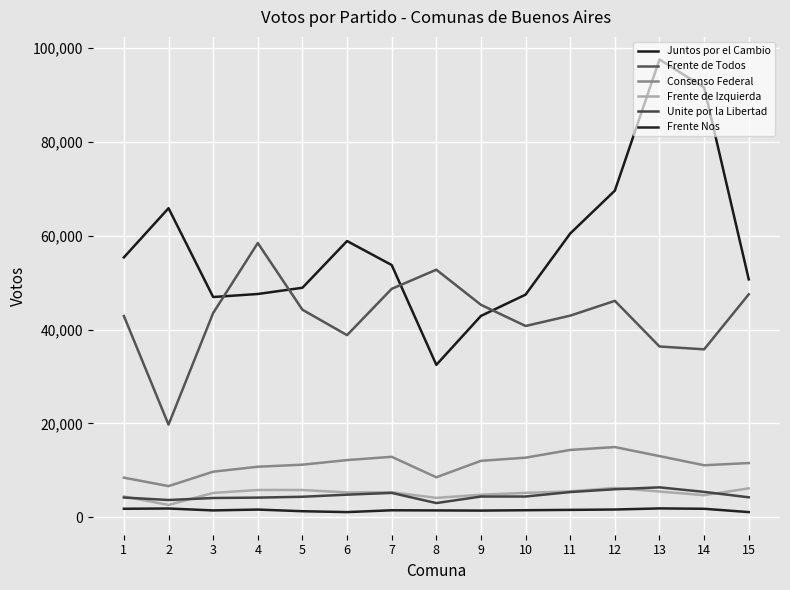

At which category is the sum across all series the highest?

13